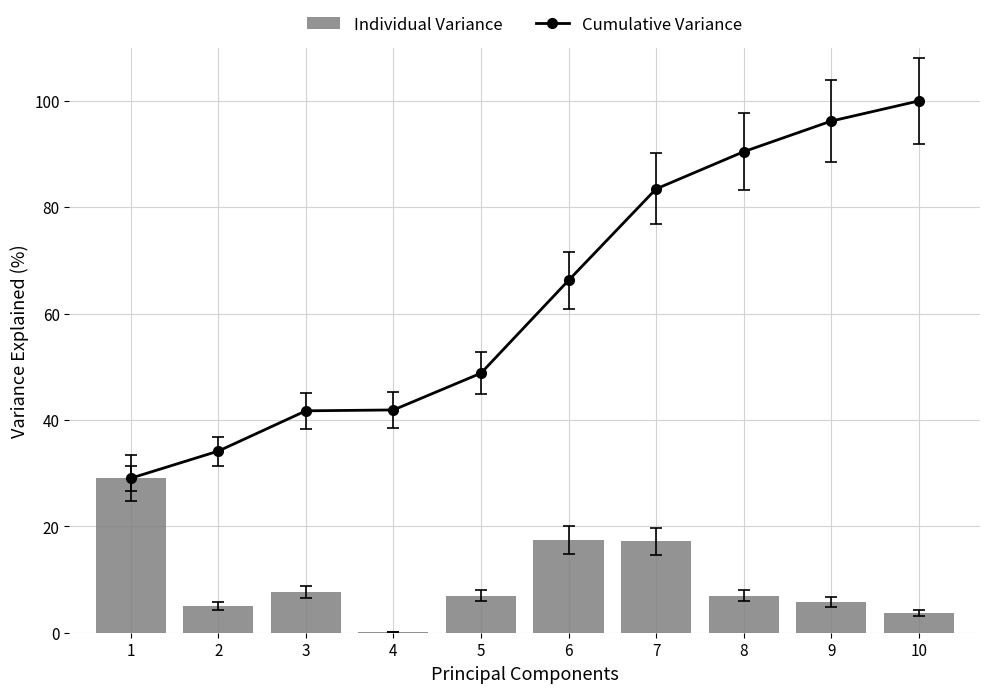

What is the value of the Individual Variance bar at the 1st from the left?

29.1